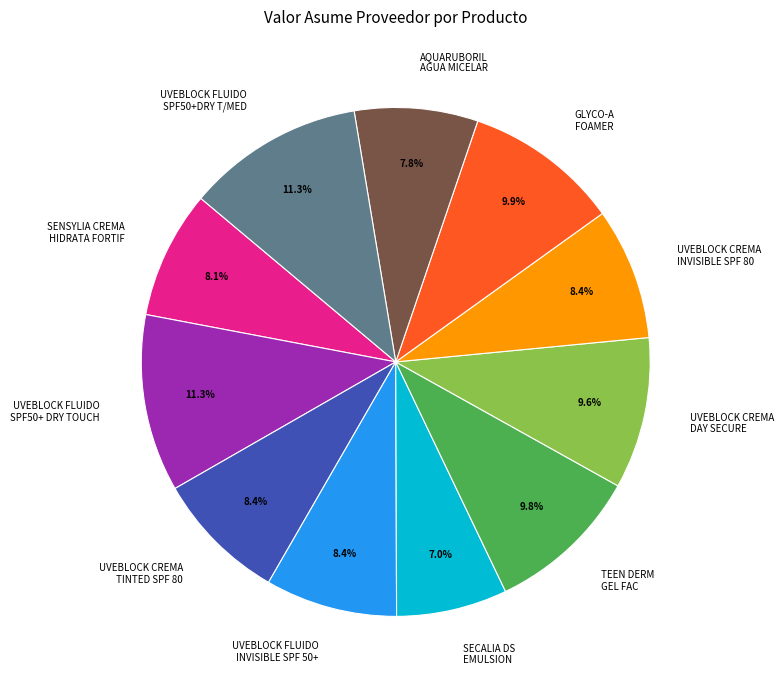

What percentage is NOT represented by SENSYLIA CREMA HIDRATA FORTIF?

91.9%